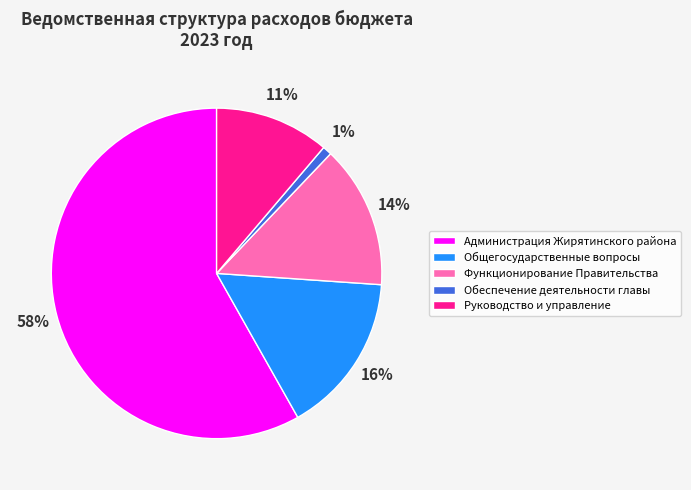

True or false: Общегосударственные вопросы accounts for 29% of the total.

False